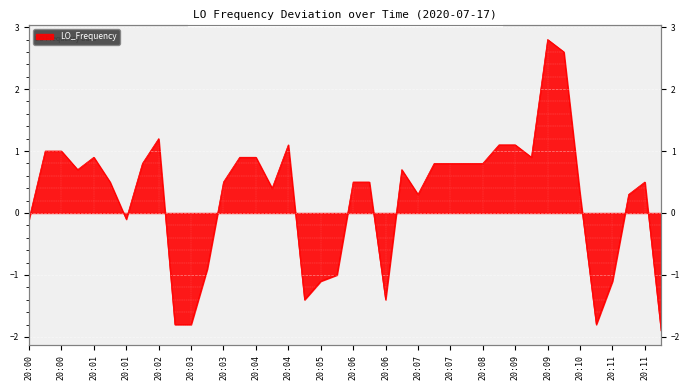

Reading left to right, transcribe all the data shown in this chart.

-0.1	1.0	1.0	0.7	0.9	0.5	-0.1	0.8	1.2	-1.8	-1.8	-0.9	0.5	0.9	0.9	0.4	1.1	-1.4	-1.1	-1.0	0.5	0.5	-1.4	0.7	0.3	0.8	0.8	0.8	0.8	1.1	1.1	0.9	2.8	2.6	0.3	-1.8	-1.1	0.3	0.5	-1.9